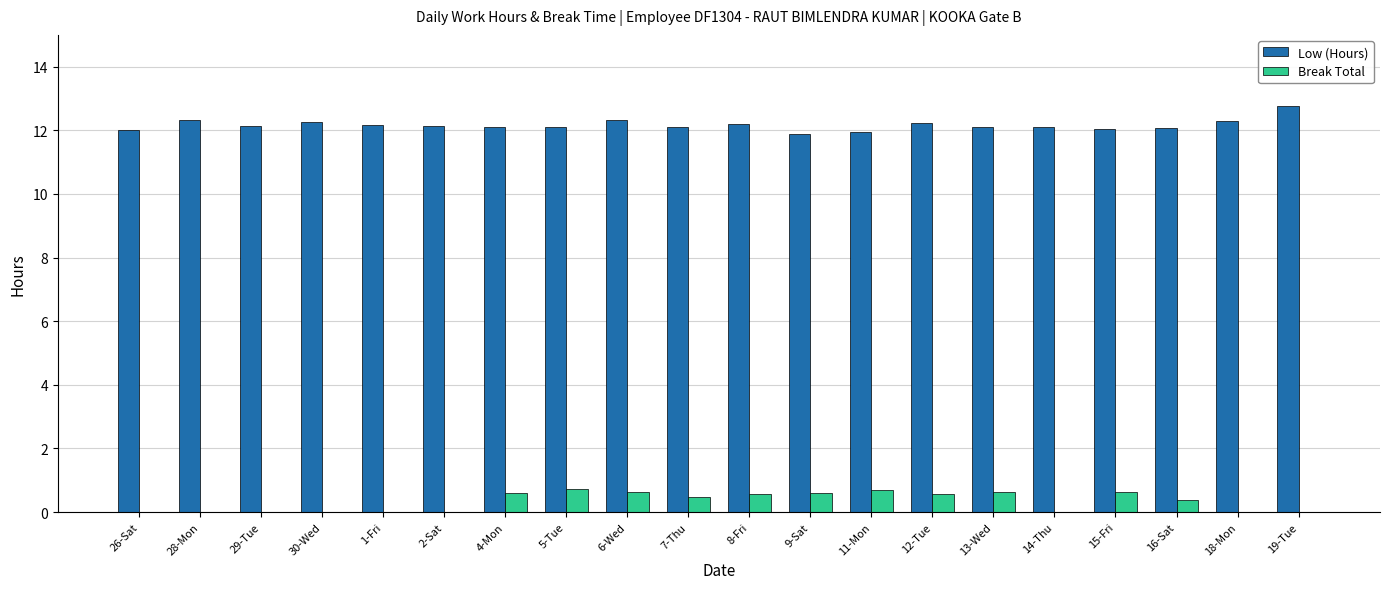

What is the sum of all Low (Hours) values?

243.4